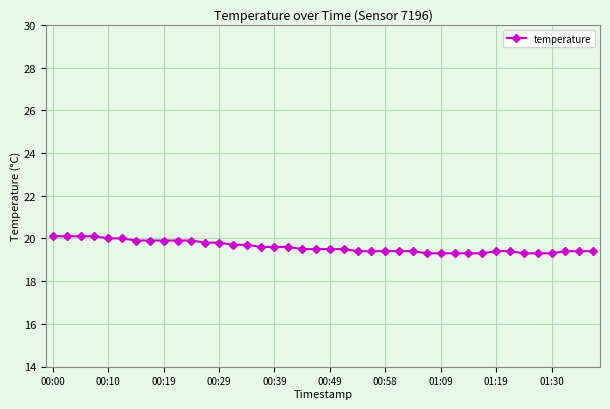

How many lines are shown in the chart?

1